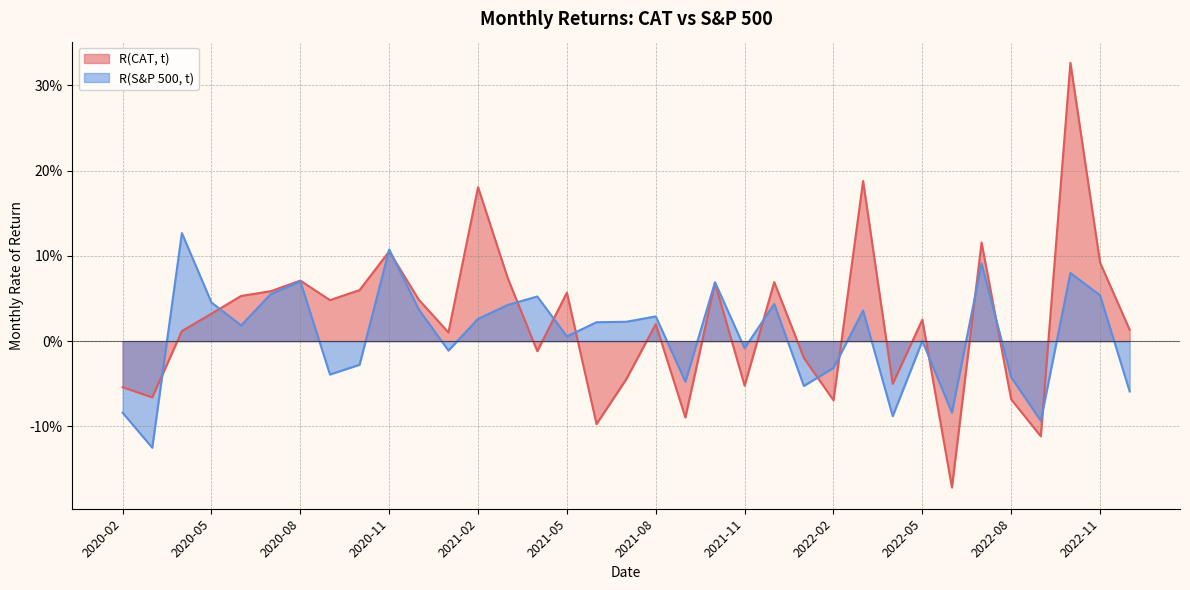

Where do R(S&P 500, t) and R(CAT, t) first cross each other?

2020-03 and 2020-04